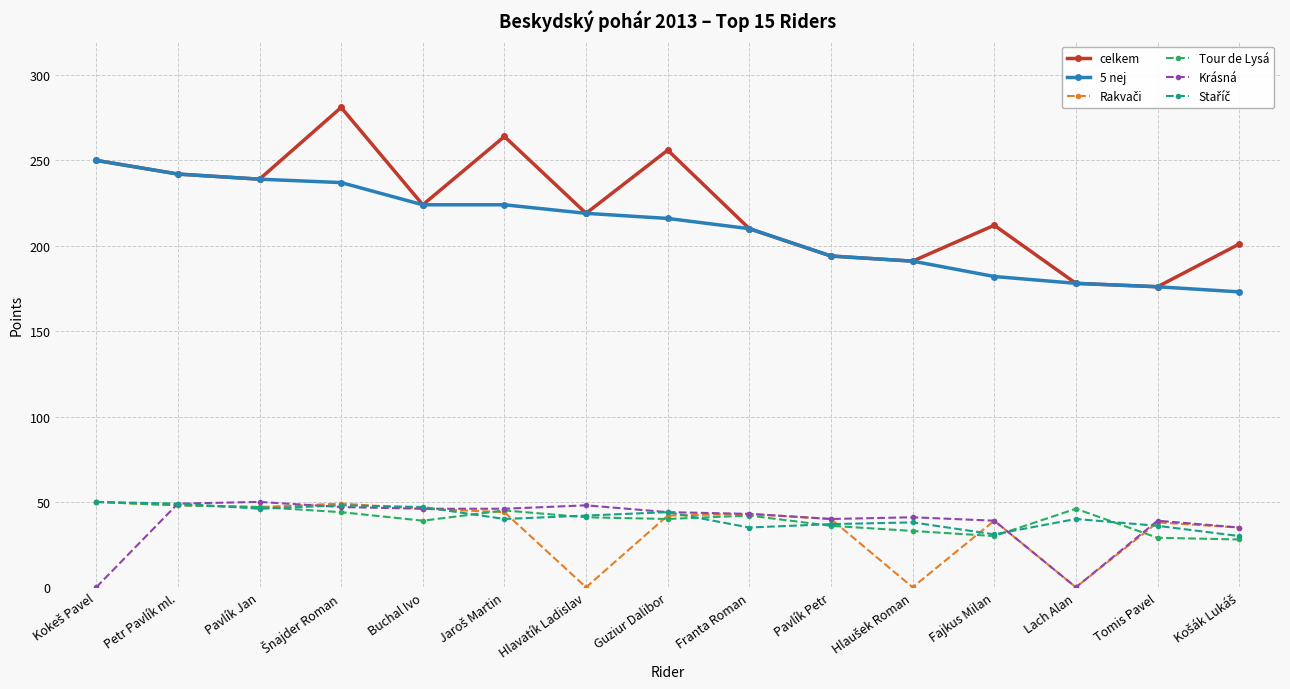

True or false: 5 nej and Tour de Lysá intersect in this chart.

False